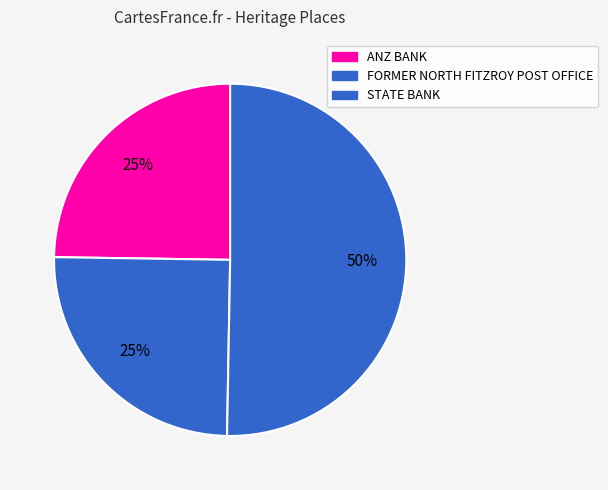

How many slices are in this pie chart?

3